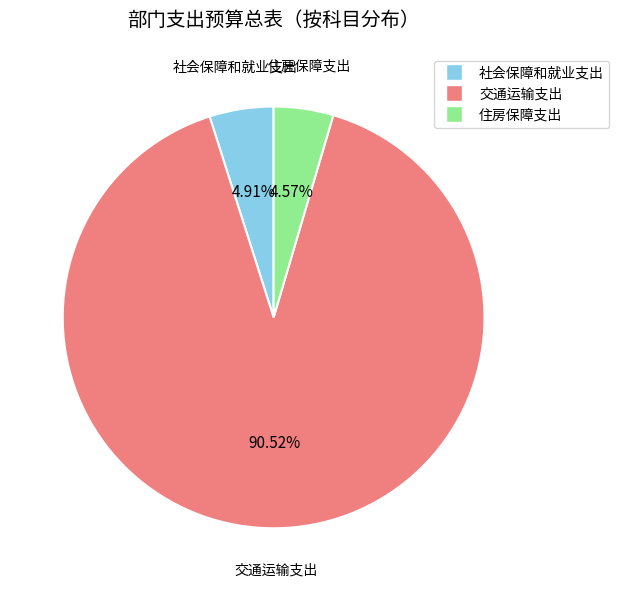

What portion of the pie excludes 社会保障和就业支出?

95.1%